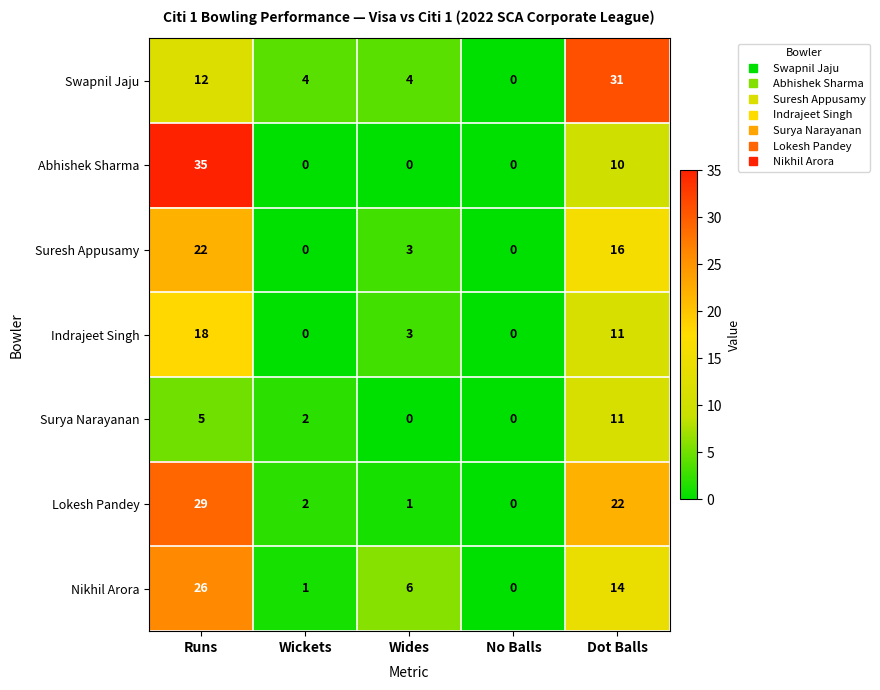

At which category is the sum across all series the highest?

Runs